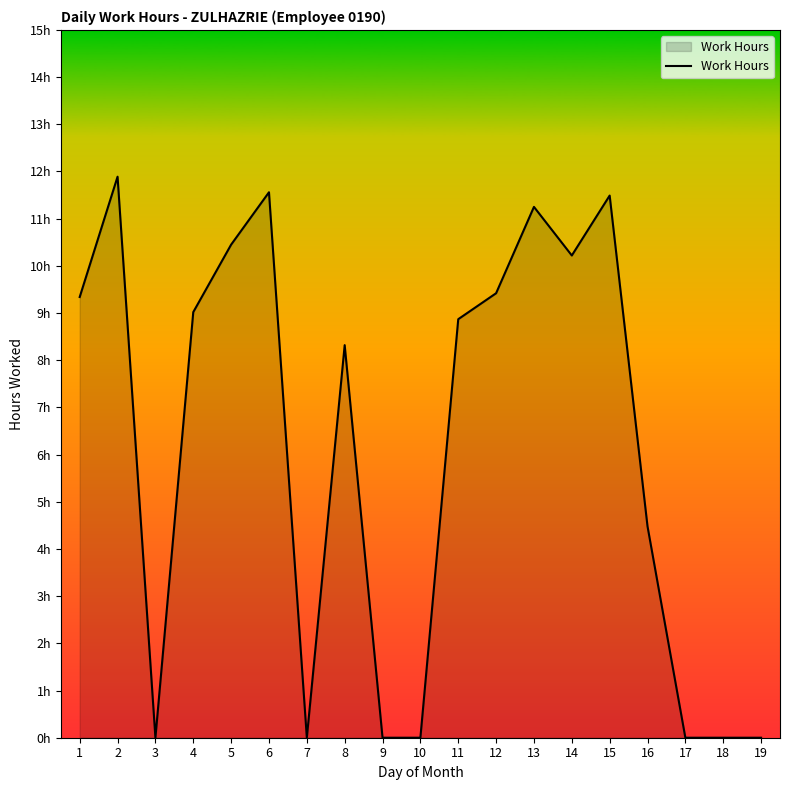

Which has a higher value, 10 or 11?

11